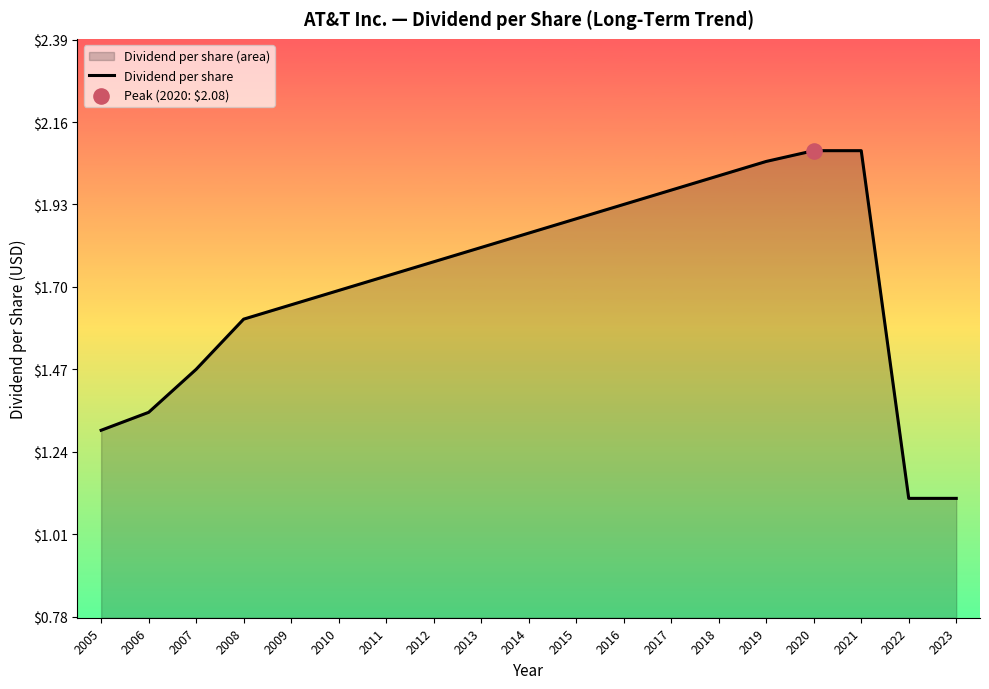

Between 2013 and 2020, which is larger?

2020